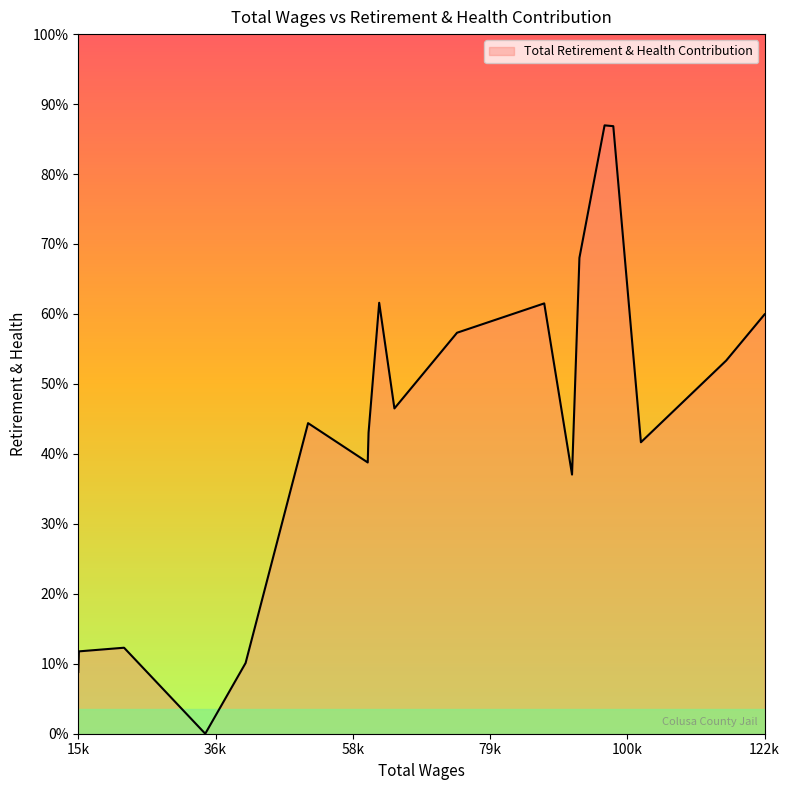

Does the chart have visible grid lines?

No